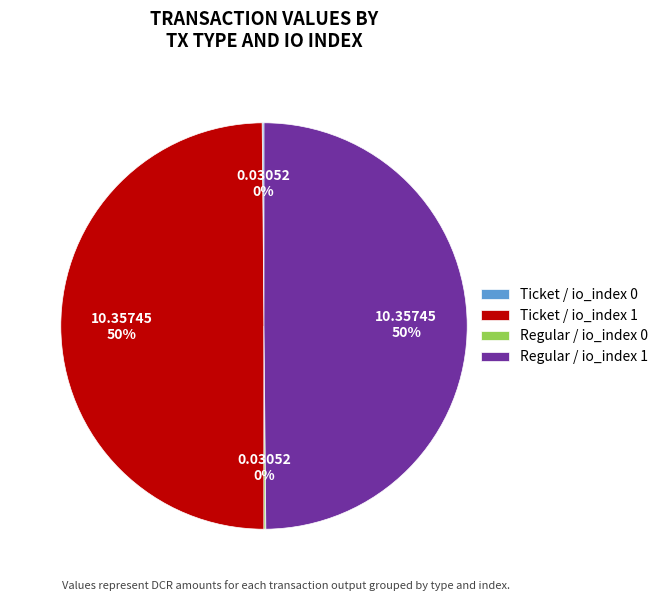

Is it true that Regular / io_index 1 is 50% of the pie?

True